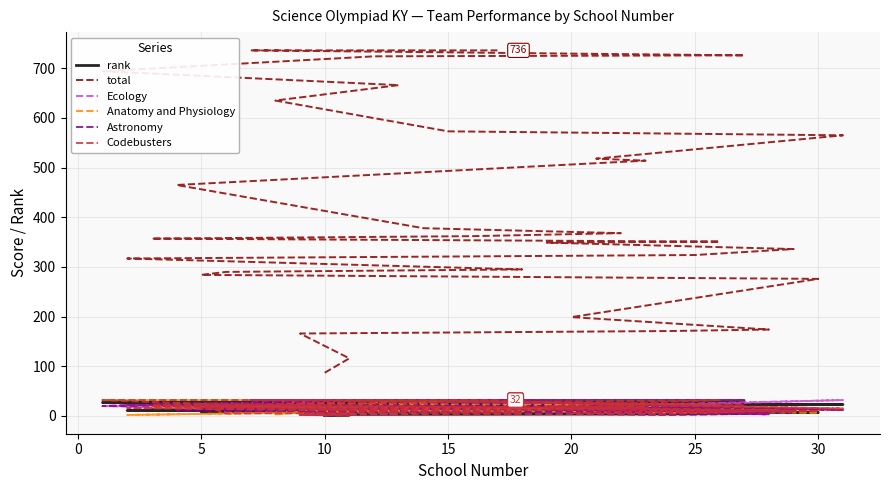

What are all the series names shown in the legend?

rank, total, Ecology, Anatomy and Physiology, Astronomy, Codebusters